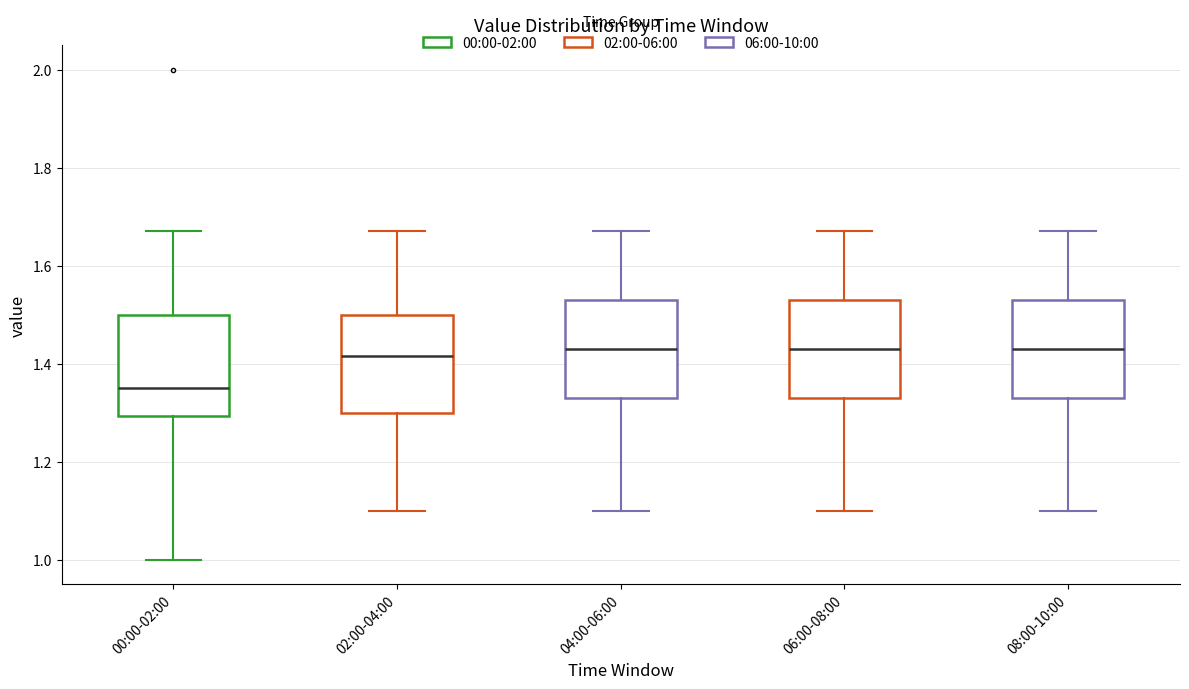

Which box has the lowest median line?

00:00-02:00